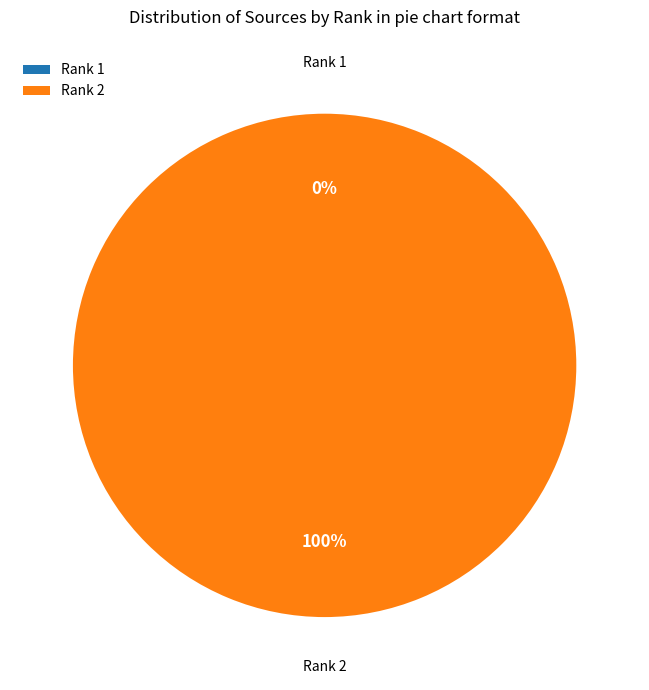

Which category accounts for the majority?

Rank 2